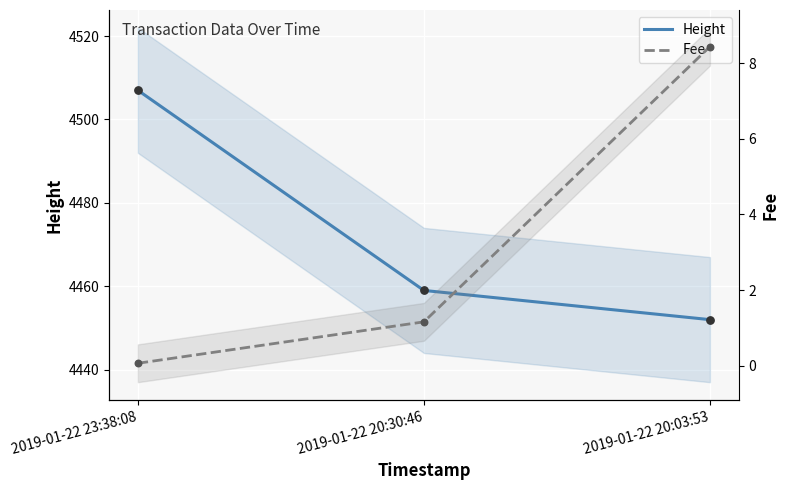

At how many categories does at least one series exceed 741?

3